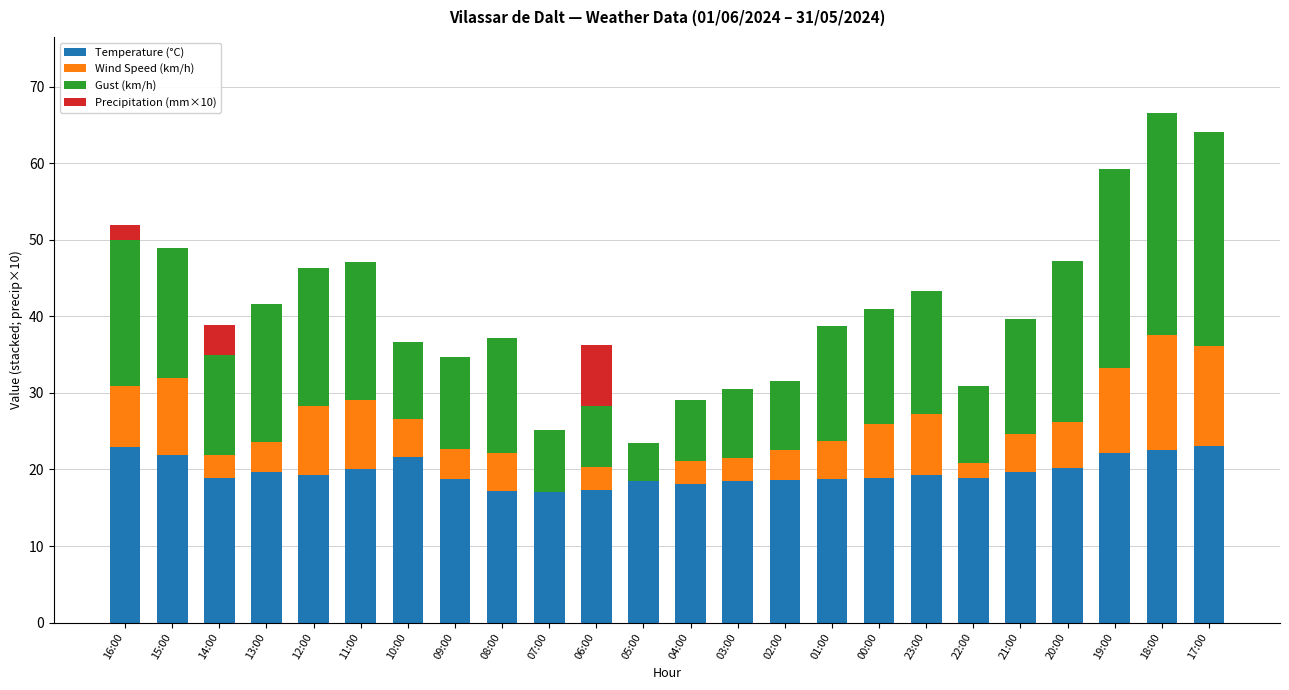

What is the highest value of the Temperature (°C) series?

23.1